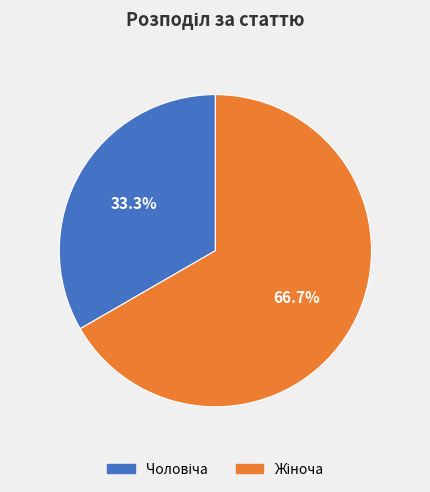

Does any single category account for the majority?

Yes